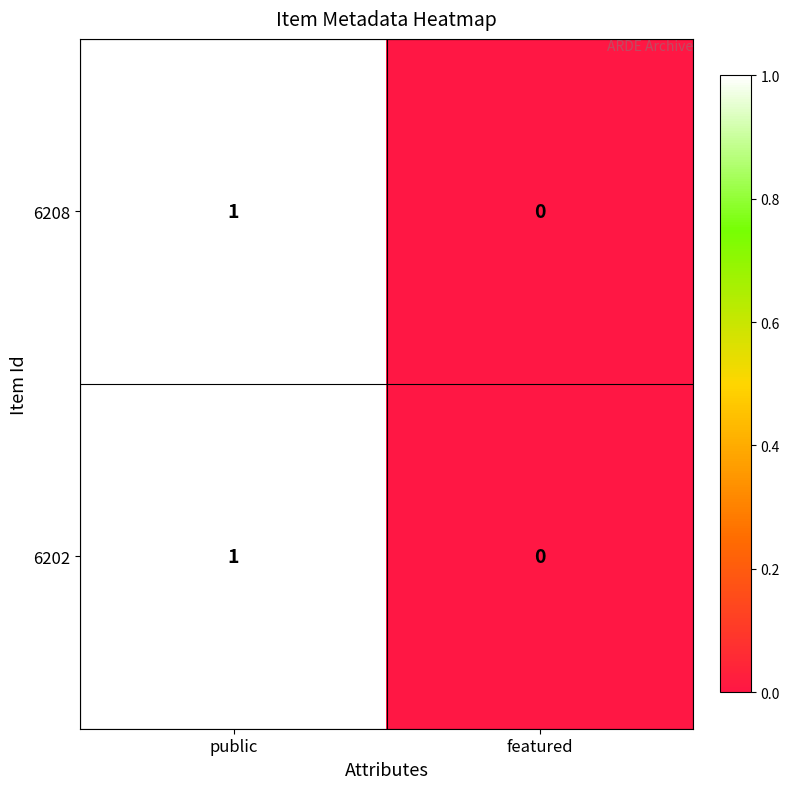

At which label is 6208 closest to 0?

featured